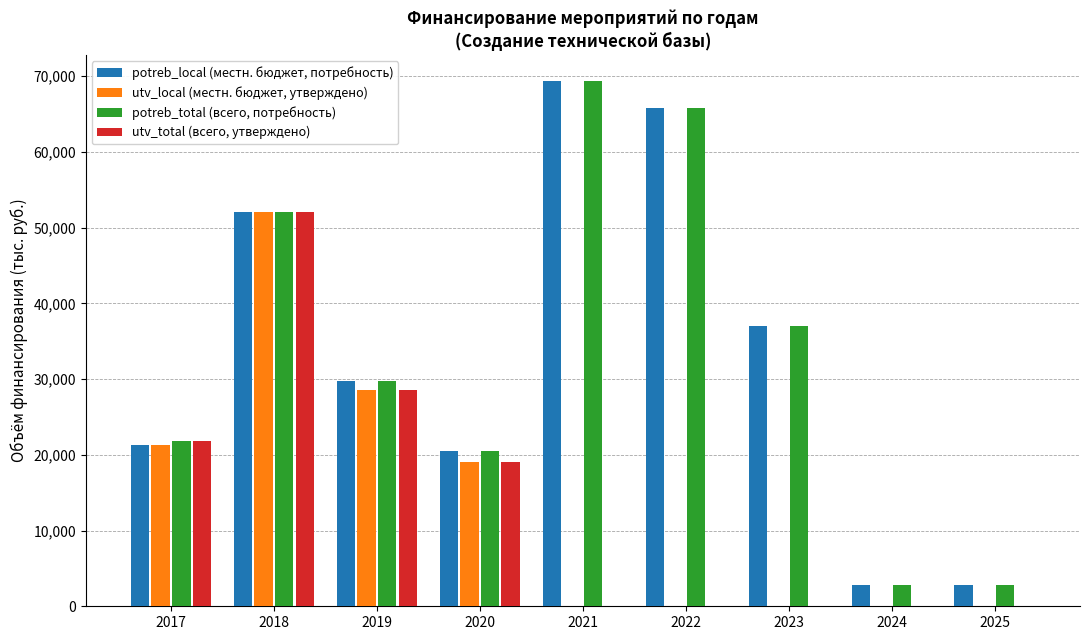

Reading left to right, extract all data points from this chart.

potreb_local (местн. бюджет, потребность): 2017=21280.4	2018=52066.8	2019=29697.6	2020=20543.2	2021=69341.5	2022=65778.1	2023=37057.8	2024=2843.0	2025=2843.0
utv_local (местн. бюджет, утверждено): 2017=21280.3	2018=52058.0	2019=28580.6	2020=18999.0	2021=0.0	2022=0.0	2023=0.0	2024=0.0	2025=0.0
potreb_total (всего, потребность): 2017=21802.2	2018=52066.8	2019=29697.6	2020=20543.2	2021=69341.5	2022=65778.1	2023=37057.8	2024=2843.0	2025=2843.0
utv_total (всего, утверждено): 2017=21802.1	2018=52058.0	2019=28580.6	2020=18999.0	2021=0.0	2022=0.0	2023=0.0	2024=0.0	2025=0.0